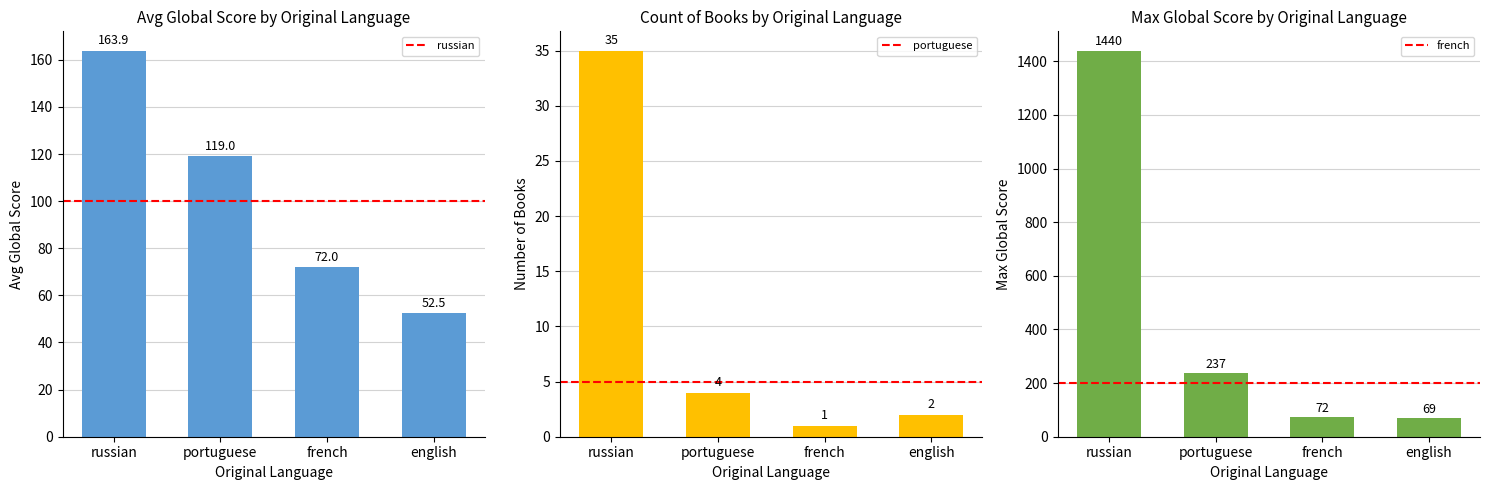

Reading left to right, what are all the values shown in this chart?

russian: russian=163.9	portuguese=119.0	french=72.0	english=52.5
portuguese: russian=35.0	portuguese=4.0	french=1.0	english=2.0
french: russian=1440.0	portuguese=237.0	french=72.0	english=69.0